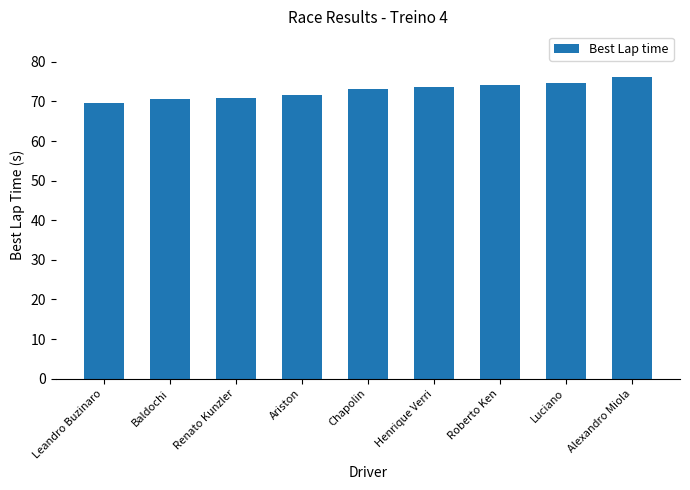

Where does the data first go above 73?

Chapolin